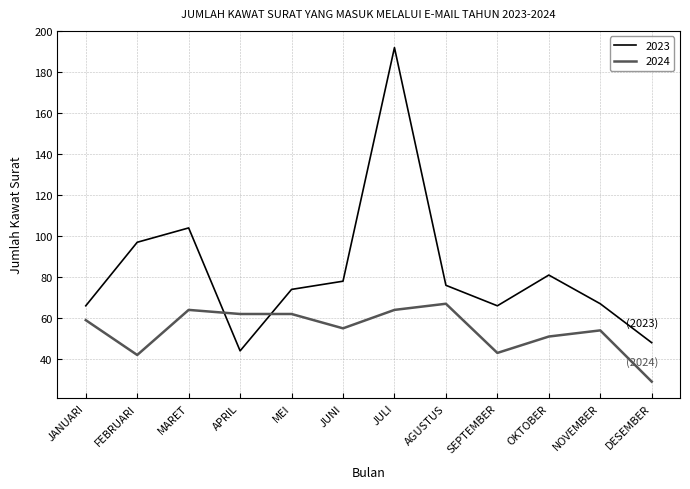

What is the difference between the second highest and second lowest values in the 2024 series?

22